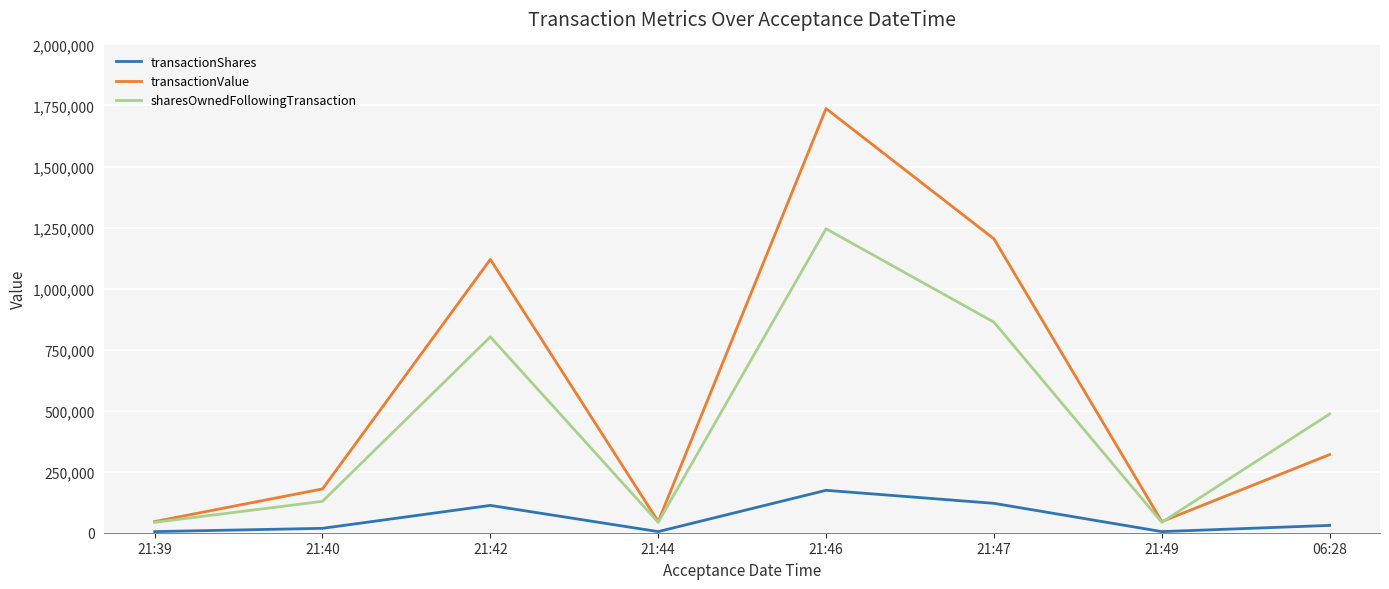

At which category is the sum across all series the highest?

21:46